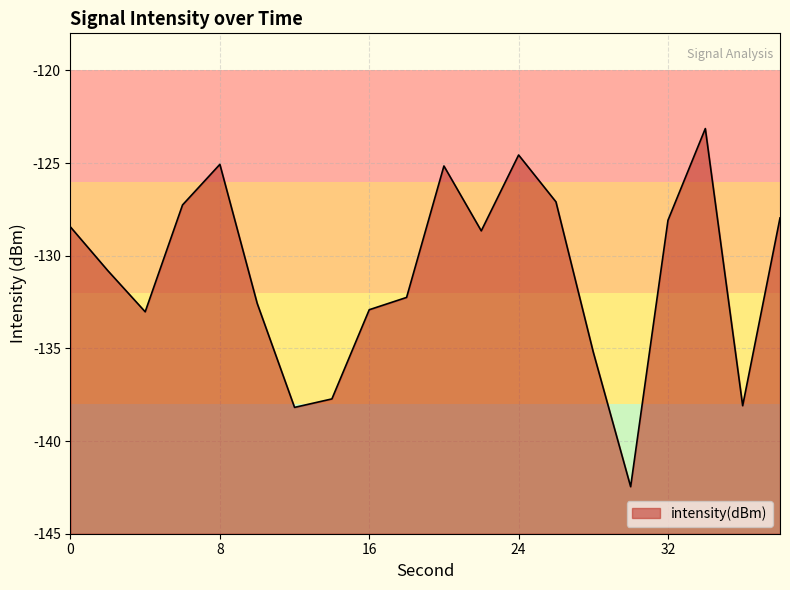

Is it true that the value at 24 is -51.3?

False